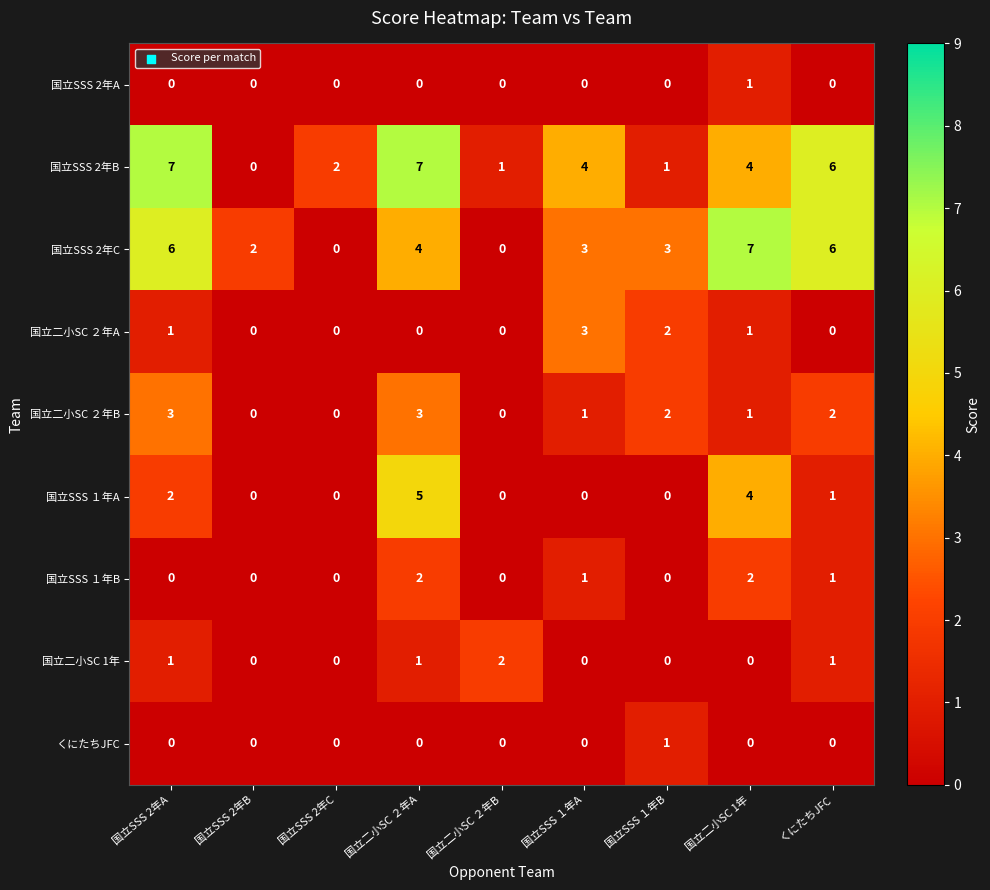

Count the 国立SSS 2年C values in the range 2 to 6.

6